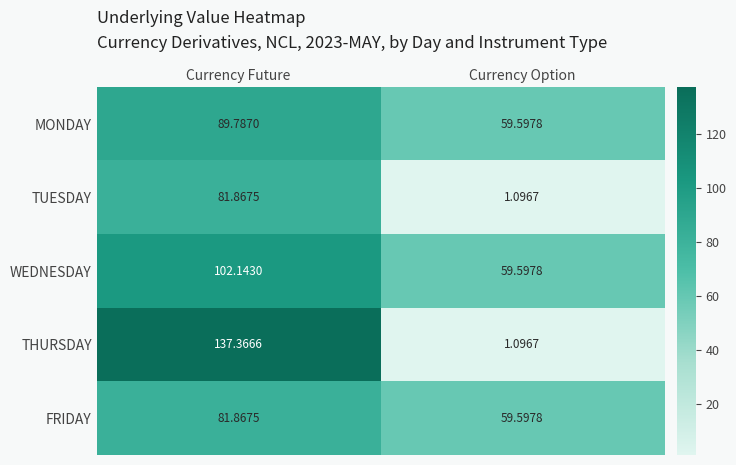

At which label is MONDAY closest to 74?

Currency Option